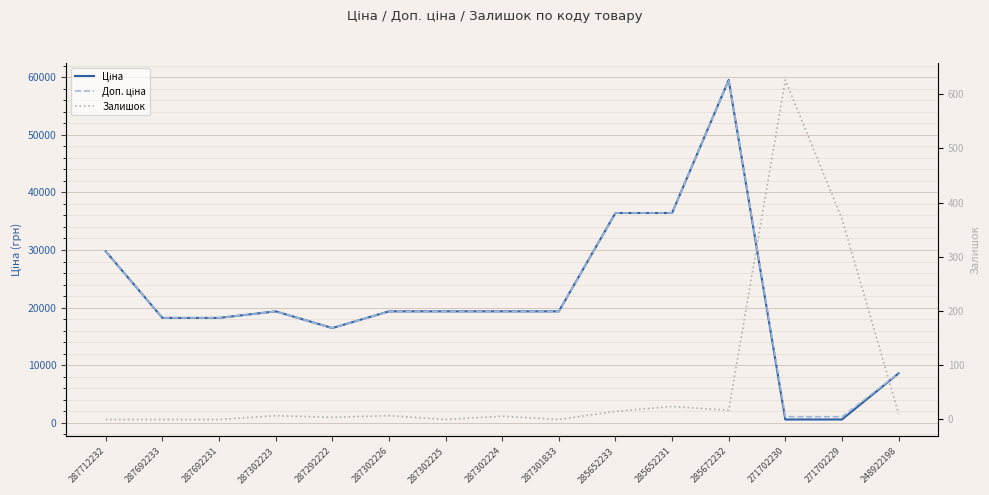

Is this an area chart (filled region under the line)?

No